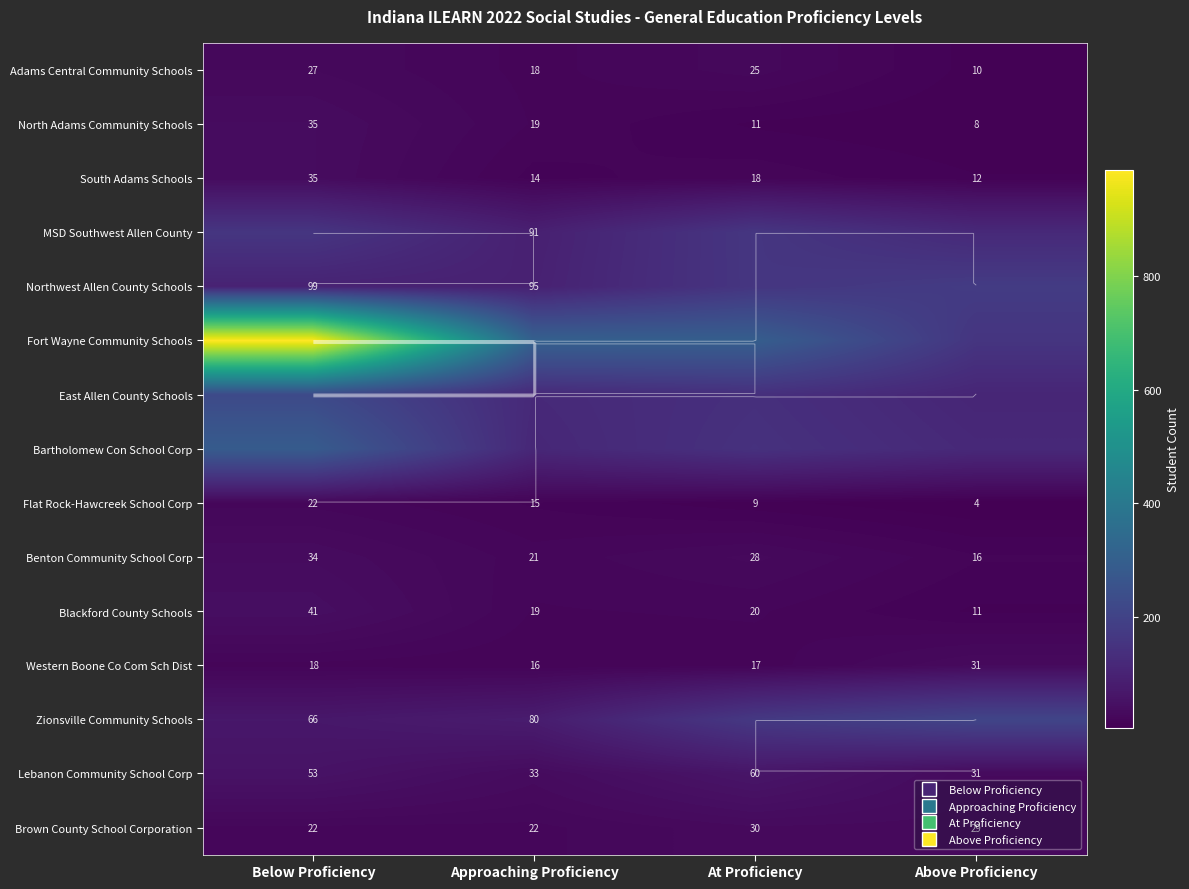

True or false: Benton Community School Corp has a value of 25 at Above Proficiency.

False